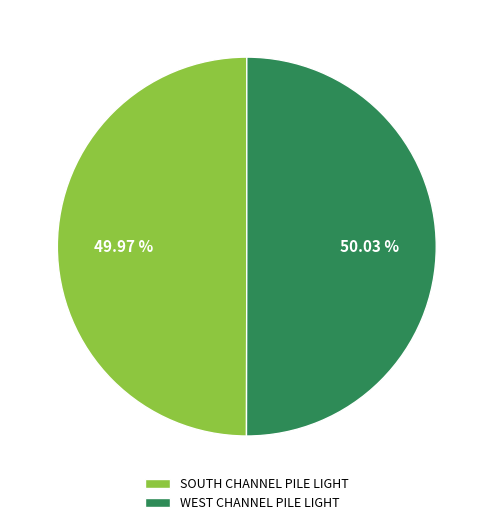

To the nearest percent, what is the average slice percentage?

50%